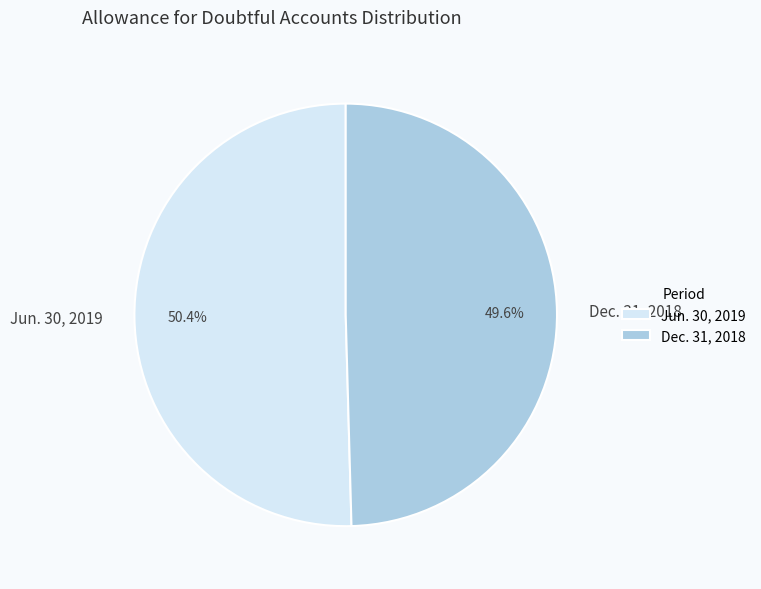

To the nearest percent, what is the difference between the Dec. 31, 2018 and Jun. 30, 2019 slice percentages?

1%